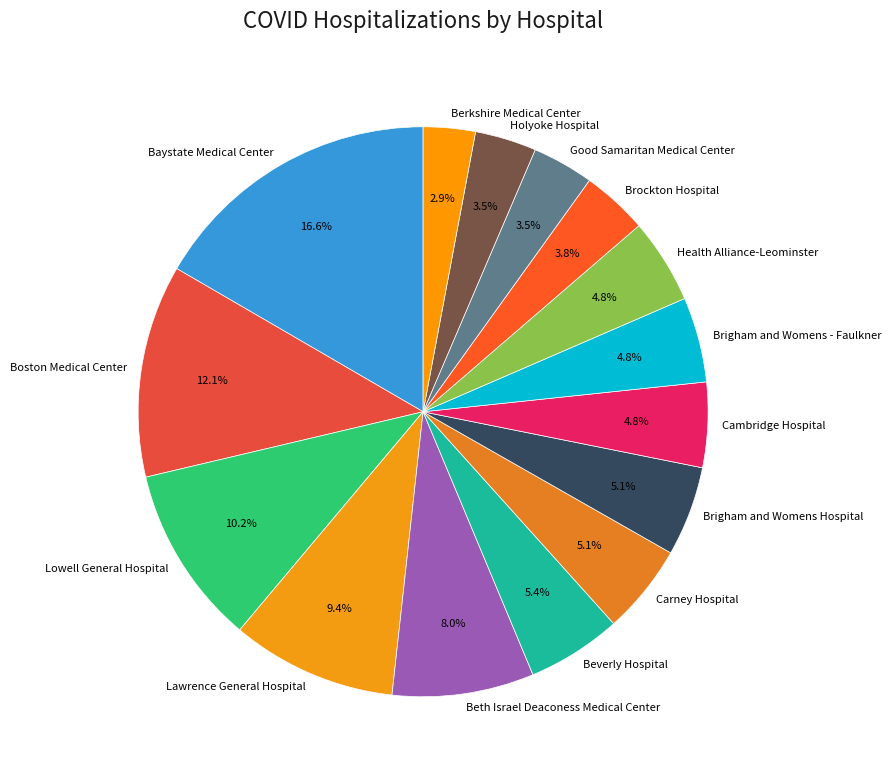

Count the number of slices in the pie.

15